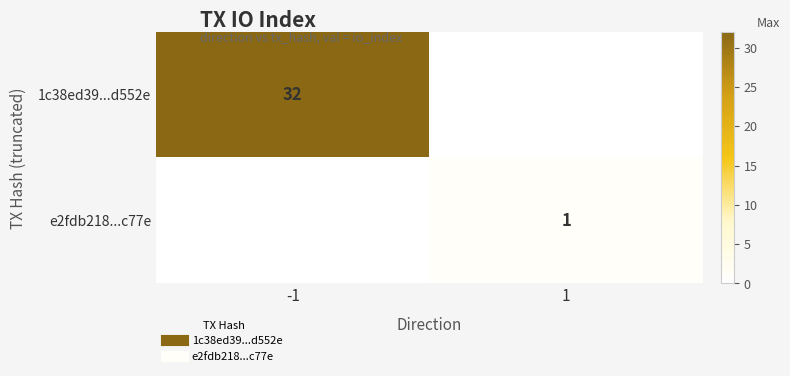

What value does the 1c38ed39...d552e series have at -1, to the nearest 5?

30